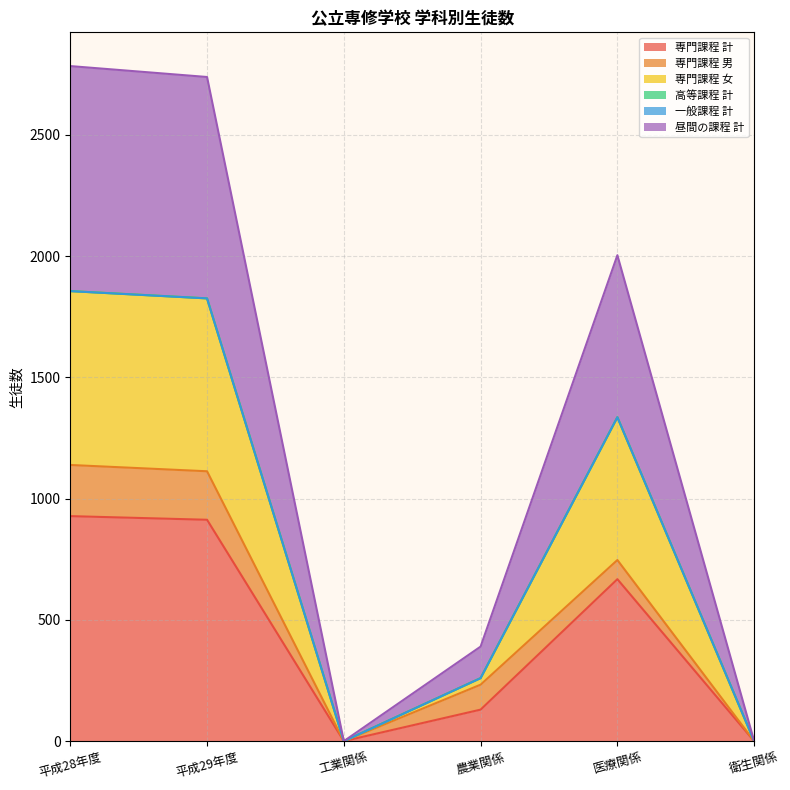

Which series has the widest spread of values?

専門課程 女